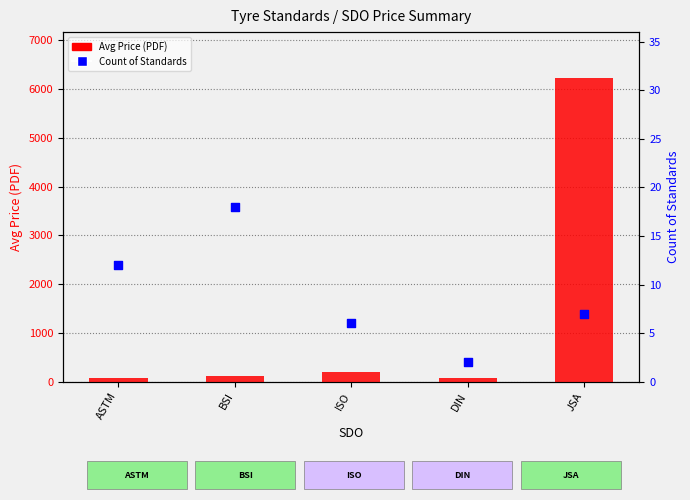

Which series contains the highest Y value?

Avg Price (PDF)